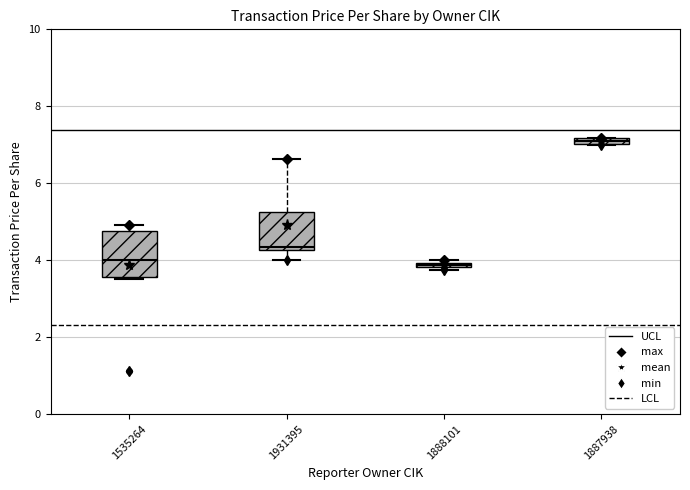

Which box's median line is the highest?

1887938